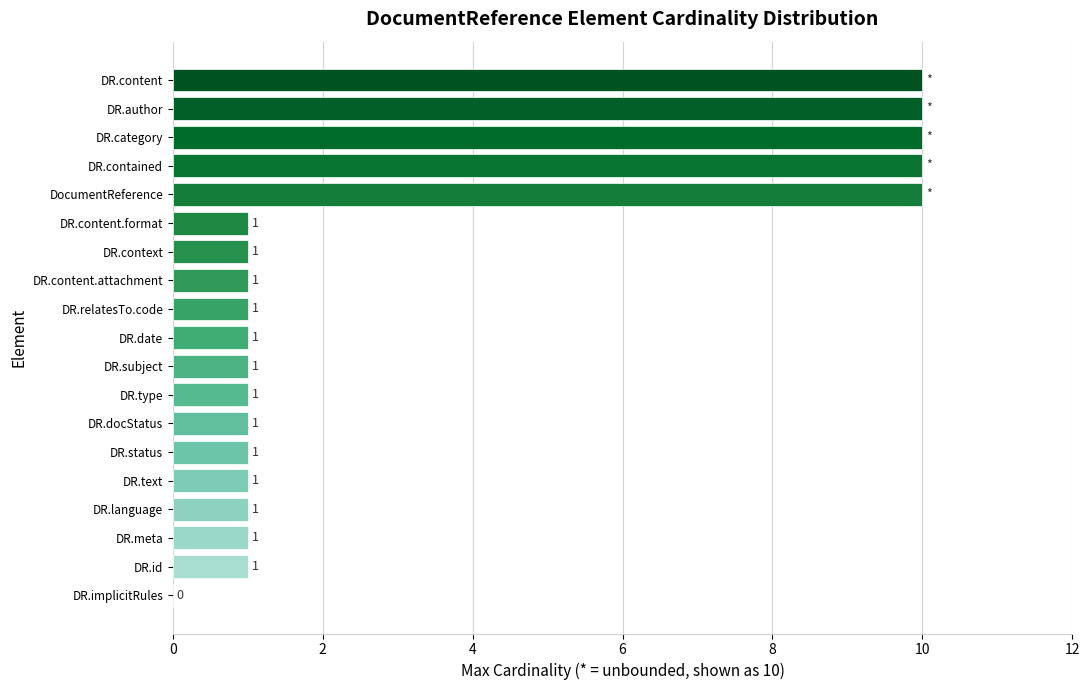

The chart shows a value of 1 at DR.id. True or false?

True